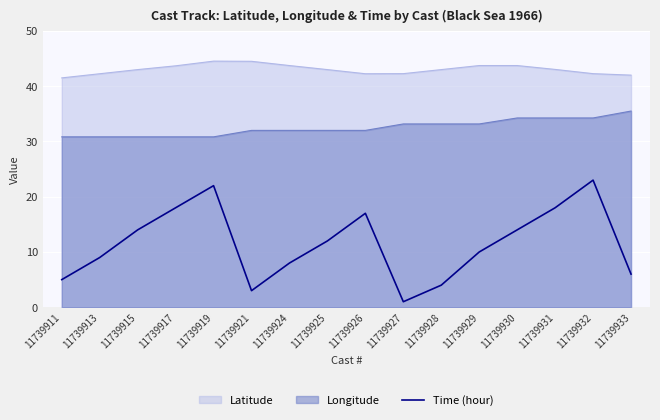

How many values exceed 12?

7